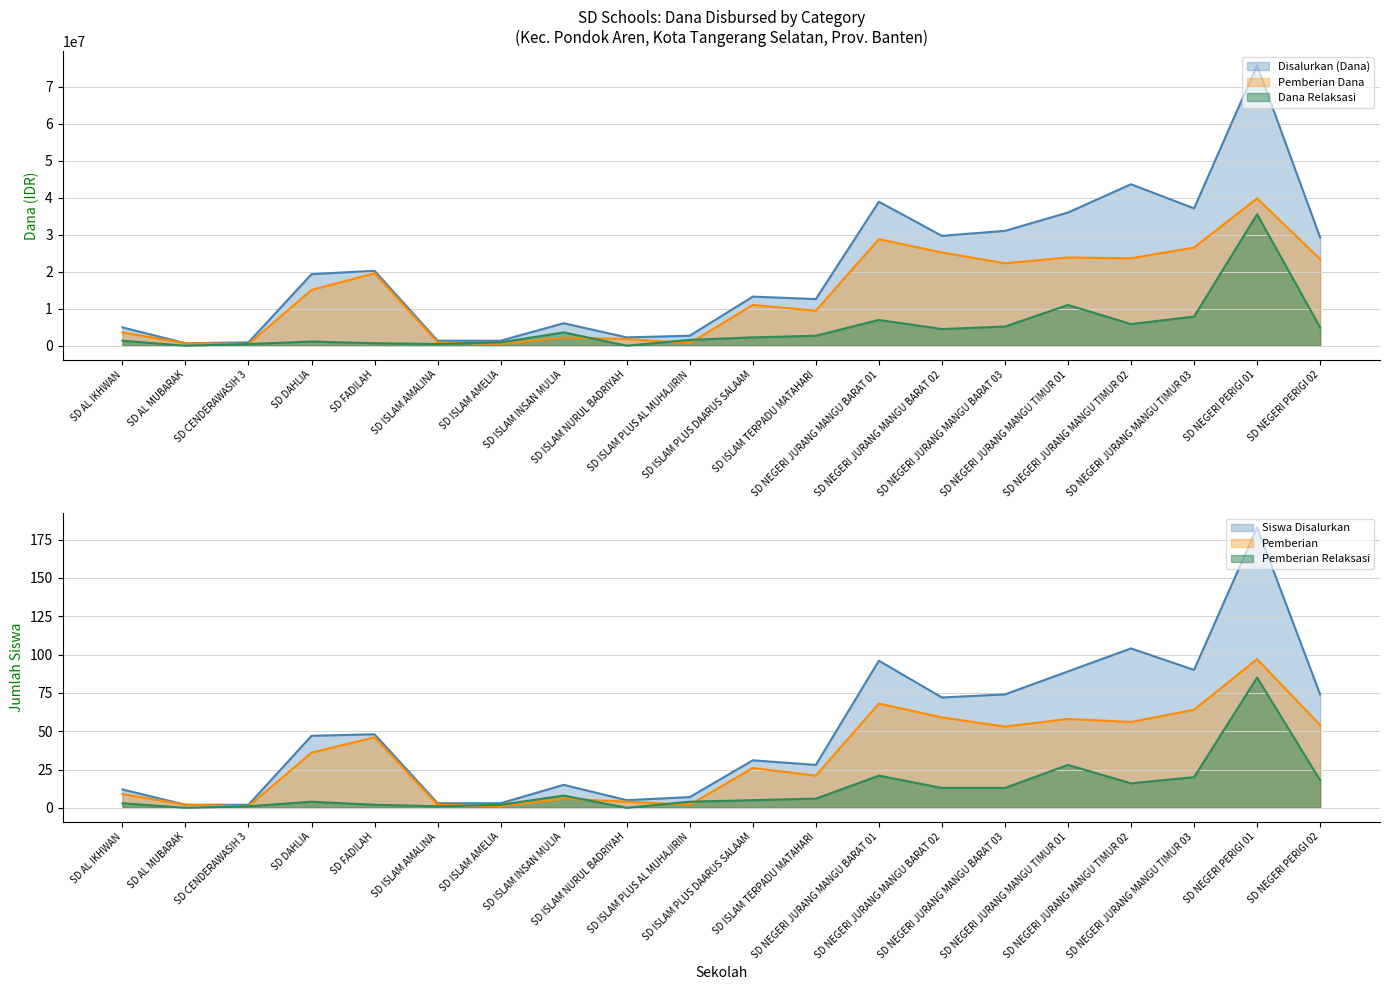

Reading left to right, what are all the values shown in this chart?

Disalurkan (Dana): SD AL IKHWAN=4950000	SD AL MUBARAK=675000	SD CENDERAWASIH 3=900000	SD DAHLIA=19350000	SD FADILAH=20250000	SD ISLAM AMALINA=1350000	SD ISLAM AMELIA=1350000	SD ISLAM INSAN MULIA=6075000	SD ISLAM NURUL BADRIYAH=2250000	SD ISLAM PLUS AL MUHAJIRIN=2700000	SD ISLAM PLUS DAARUS SALAAM=13275000	SD ISLAM TERPADU MATAHARI=12600000	SD NEGERI JURANG MANGU BARAT 01=38925000	SD NEGERI JURANG MANGU BARAT 02=29700000	SD NEGERI JURANG MANGU BARAT 03=31050000	SD NEGERI JURANG MANGU TIMUR 01=36000000	SD NEGERI JURANG MANGU TIMUR 02=43650000	SD NEGERI JURANG MANGU TIMUR 03=37125000	SD NEGERI PERIGI 01=75825000	SD NEGERI PERIGI 02=29250000
Siswa Disalurkan: SD AL IKHWAN=12	SD AL MUBARAK=2	SD CENDERAWASIH 3=2	SD DAHLIA=47	SD FADILAH=48	SD ISLAM AMALINA=3	SD ISLAM AMELIA=3	SD ISLAM INSAN MULIA=15	SD ISLAM NURUL BADRIYAH=5	SD ISLAM PLUS AL MUHAJIRIN=7	SD ISLAM PLUS DAARUS SALAAM=31	SD ISLAM TERPADU MATAHARI=28	SD NEGERI JURANG MANGU BARAT 01=96	SD NEGERI JURANG MANGU BARAT 02=72	SD NEGERI JURANG MANGU BARAT 03=74	SD NEGERI JURANG MANGU TIMUR 01=89	SD NEGERI JURANG MANGU TIMUR 02=104	SD NEGERI JURANG MANGU TIMUR 03=90	SD NEGERI PERIGI 01=183	SD NEGERI PERIGI 02=74
Pemberian: SD AL IKHWAN=9	SD AL MUBARAK=2	SD CENDERAWASIH 3=1	SD DAHLIA=36	SD FADILAH=46	SD ISLAM AMALINA=2	SD ISLAM AMELIA=1	SD ISLAM INSAN MULIA=6	SD ISLAM NURUL BADRIYAH=4	SD ISLAM PLUS AL MUHAJIRIN=2	SD ISLAM PLUS DAARUS SALAAM=26	SD ISLAM TERPADU MATAHARI=21	SD NEGERI JURANG MANGU BARAT 01=68	SD NEGERI JURANG MANGU BARAT 02=59	SD NEGERI JURANG MANGU BARAT 03=53	SD NEGERI JURANG MANGU TIMUR 01=58	SD NEGERI JURANG MANGU TIMUR 02=56	SD NEGERI JURANG MANGU TIMUR 03=64	SD NEGERI PERIGI 01=97	SD NEGERI PERIGI 02=54
Pemberian Dana: SD AL IKHWAN=3600000	SD AL MUBARAK=675000	SD CENDERAWASIH 3=450000	SD DAHLIA=15075000	SD FADILAH=19575000	SD ISLAM AMALINA=900000	SD ISLAM AMELIA=450000	SD ISLAM INSAN MULIA=2250000	SD ISLAM NURUL BADRIYAH=1800000	SD ISLAM PLUS AL MUHAJIRIN=675000	SD ISLAM PLUS DAARUS SALAAM=11025000	SD ISLAM TERPADU MATAHARI=9450000	SD NEGERI JURANG MANGU BARAT 01=28800000	SD NEGERI JURANG MANGU BARAT 02=25200000	SD NEGERI JURANG MANGU BARAT 03=22275000	SD NEGERI JURANG MANGU TIMUR 01=23850000	SD NEGERI JURANG MANGU TIMUR 02=23625000	SD NEGERI JURANG MANGU TIMUR 03=26550000	SD NEGERI PERIGI 01=39825000	SD NEGERI PERIGI 02=23400000
Pemberian Relaksasi: SD AL IKHWAN=3	SD AL MUBARAK=0	SD CENDERAWASIH 3=1	SD DAHLIA=4	SD FADILAH=2	SD ISLAM AMALINA=1	SD ISLAM AMELIA=2	SD ISLAM INSAN MULIA=8	SD ISLAM NURUL BADRIYAH=0	SD ISLAM PLUS AL MUHAJIRIN=4	SD ISLAM PLUS DAARUS SALAAM=5	SD ISLAM TERPADU MATAHARI=6	SD NEGERI JURANG MANGU BARAT 01=21	SD NEGERI JURANG MANGU BARAT 02=13	SD NEGERI JURANG MANGU BARAT 03=13	SD NEGERI JURANG MANGU TIMUR 01=28	SD NEGERI JURANG MANGU TIMUR 02=16	SD NEGERI JURANG MANGU TIMUR 03=20	SD NEGERI PERIGI 01=85	SD NEGERI PERIGI 02=18
Dana Relaksasi: SD AL IKHWAN=1350000	SD AL MUBARAK=0	SD CENDERAWASIH 3=450000	SD DAHLIA=1125000	SD FADILAH=675000	SD ISLAM AMALINA=450000	SD ISLAM AMELIA=900000	SD ISLAM INSAN MULIA=3600000	SD ISLAM NURUL BADRIYAH=0	SD ISLAM PLUS AL MUHAJIRIN=1575000	SD ISLAM PLUS DAARUS SALAAM=2250000	SD ISLAM TERPADU MATAHARI=2700000	SD NEGERI JURANG MANGU BARAT 01=6975000	SD NEGERI JURANG MANGU BARAT 02=4500000	SD NEGERI JURANG MANGU BARAT 03=5175000	SD NEGERI JURANG MANGU TIMUR 01=11025000	SD NEGERI JURANG MANGU TIMUR 02=5850000	SD NEGERI JURANG MANGU TIMUR 03=7875000	SD NEGERI PERIGI 01=35550000	SD NEGERI PERIGI 02=4950000